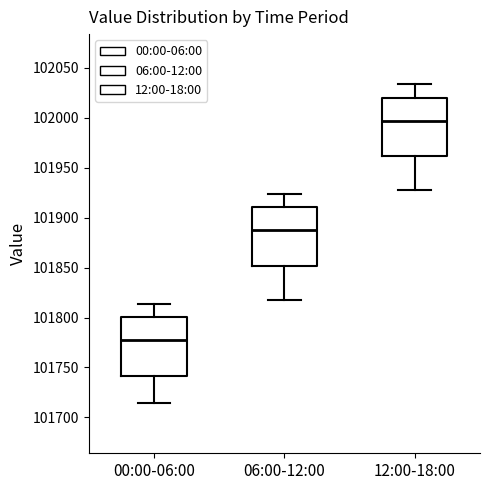

Where is the lower edge of the box for 00:00-06:00 on the y-axis? The values are not printed on the chart, so give them approximately, as read against the axis.

101740